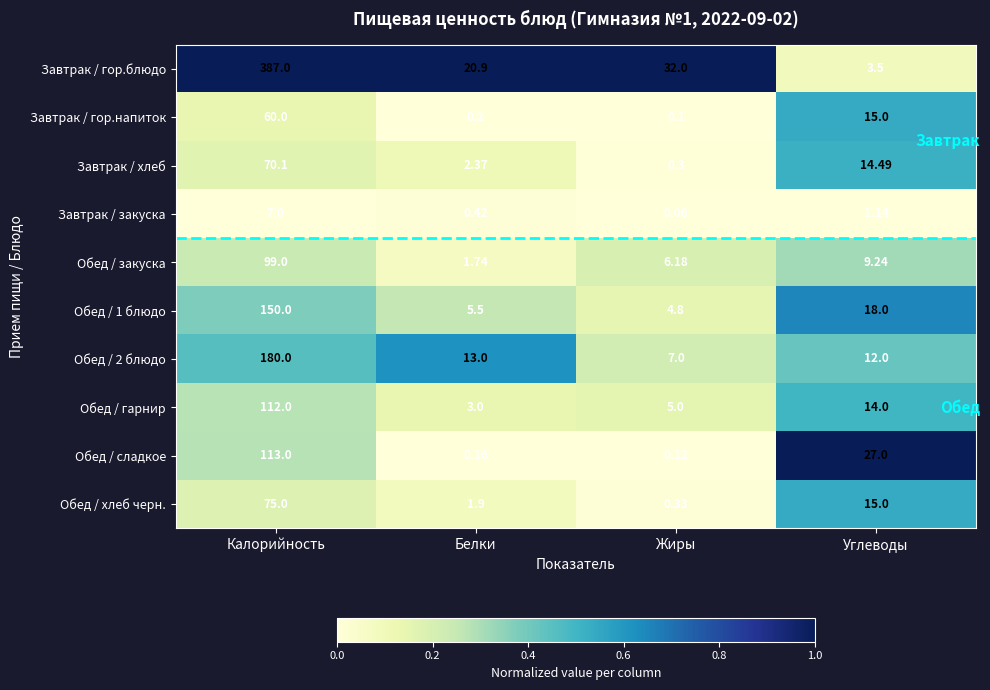

At which category does the chart reach its peak across all series?

Калорийность